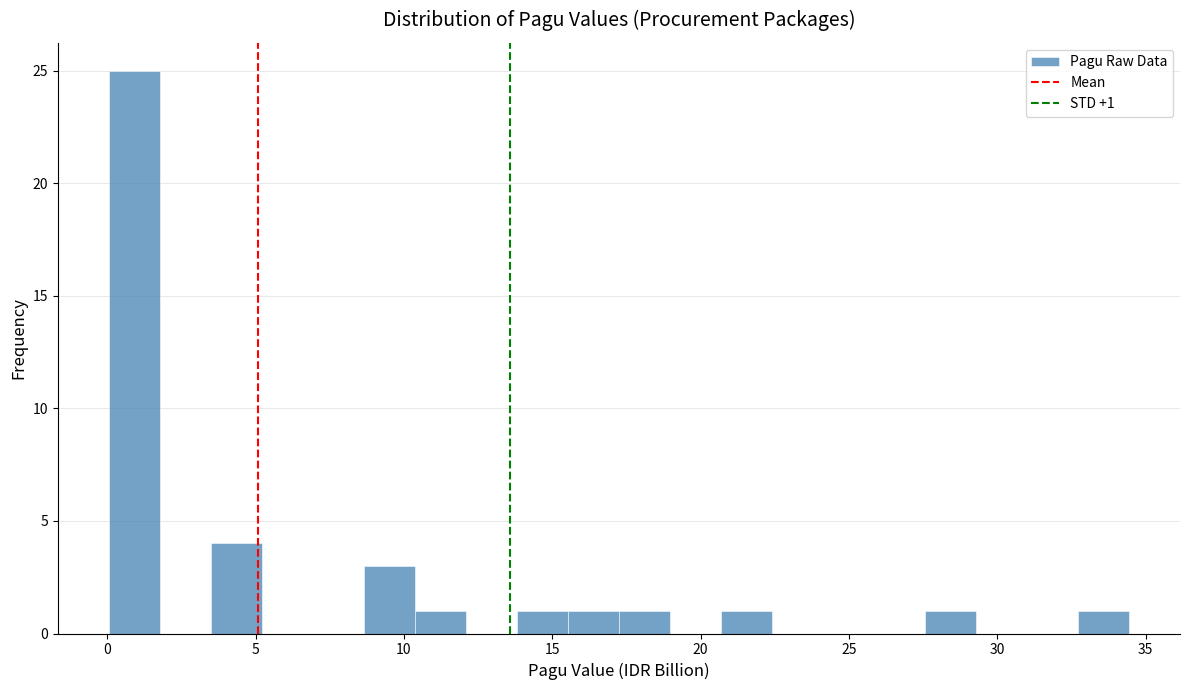

Read against the x-axis, roughly where is the centre of the tallest bar?

1.0